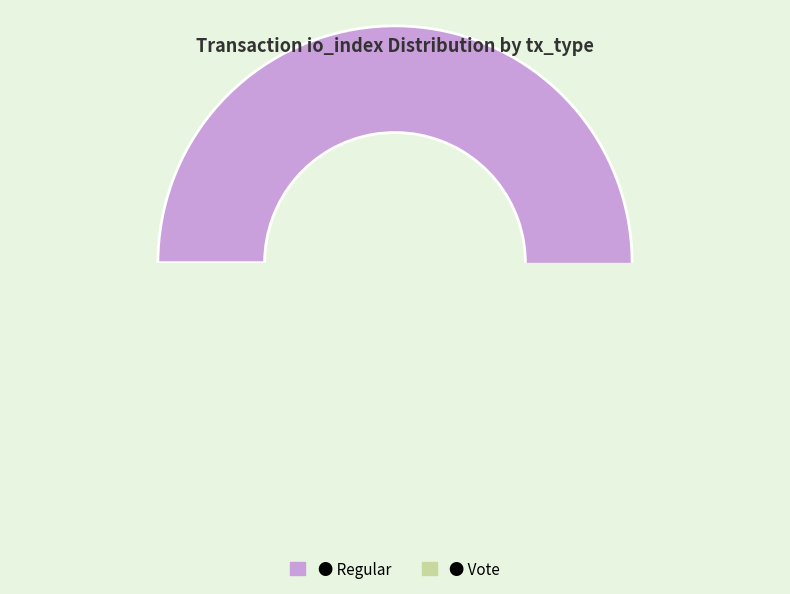

What is the smallest slice in the pie chart?

Vote (io_index=2)